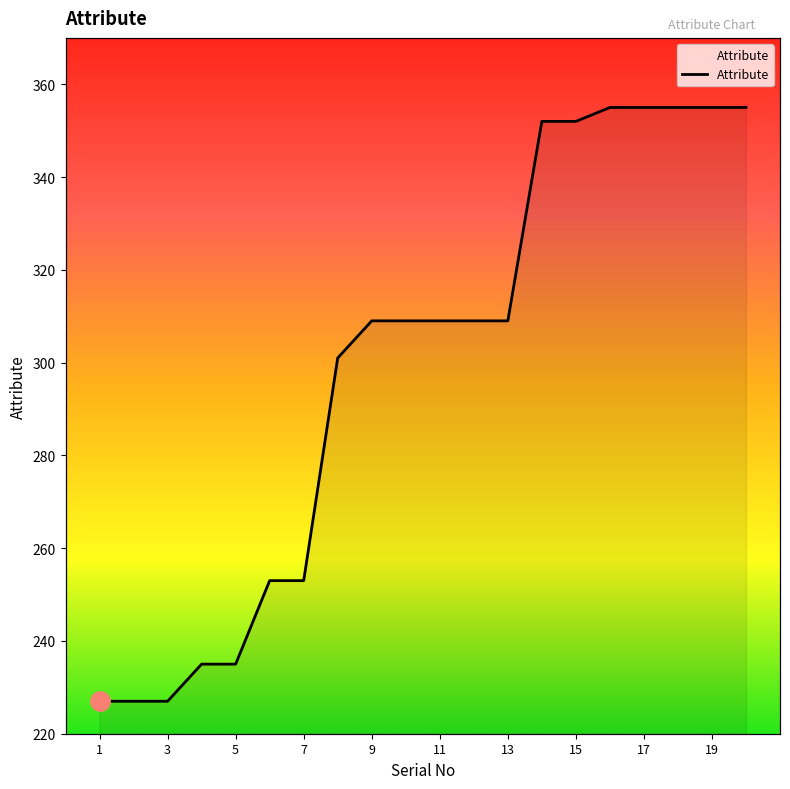

List the labels in order of value, smallest first.

1, 2, 3, 4, 5, 6, 7, 8, 9, 10, 11, 12, 13, 14, 15, 16, 17, 18, 19, 20